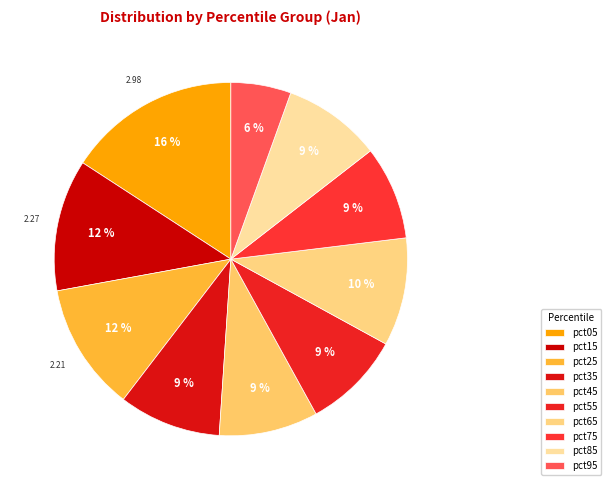

How many segments does this pie chart have?

10